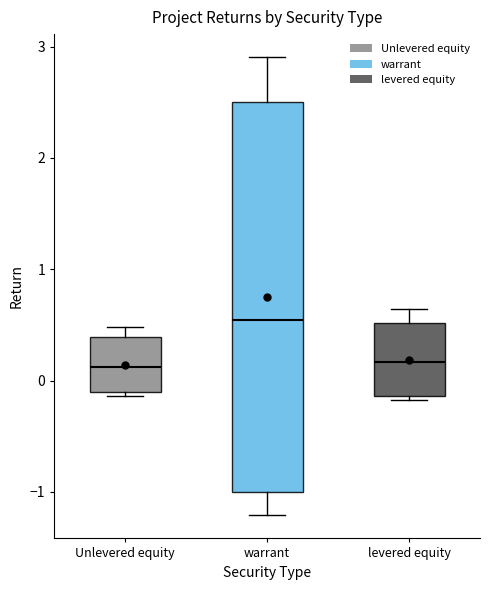

Which box's median line is the highest?

warrant